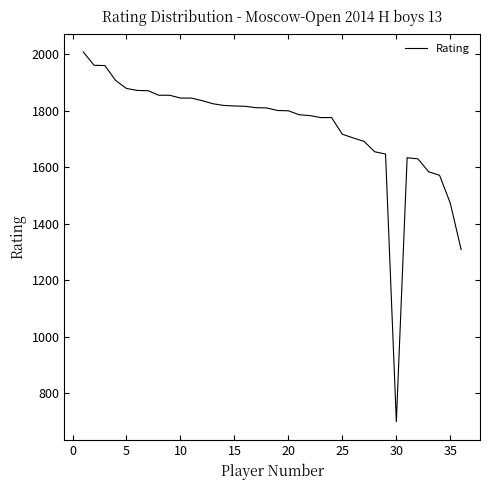

Does the chart display data point markers on the line(s)?

No